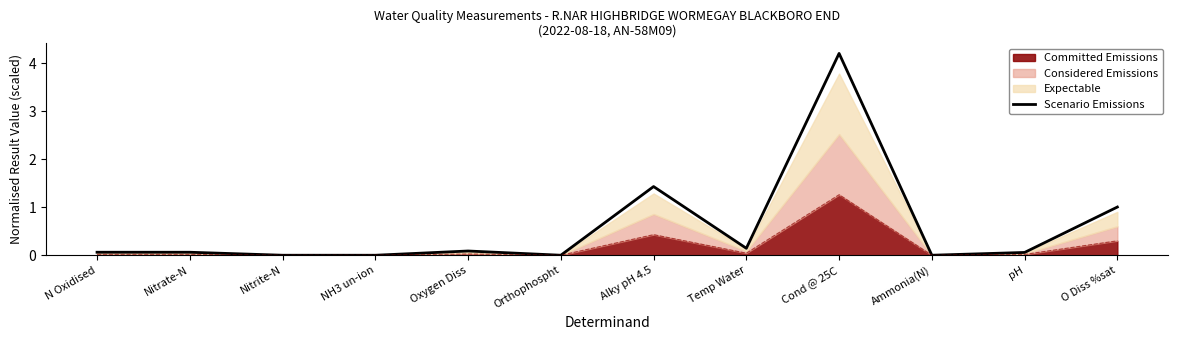

What is the greatest value displayed?

4.2